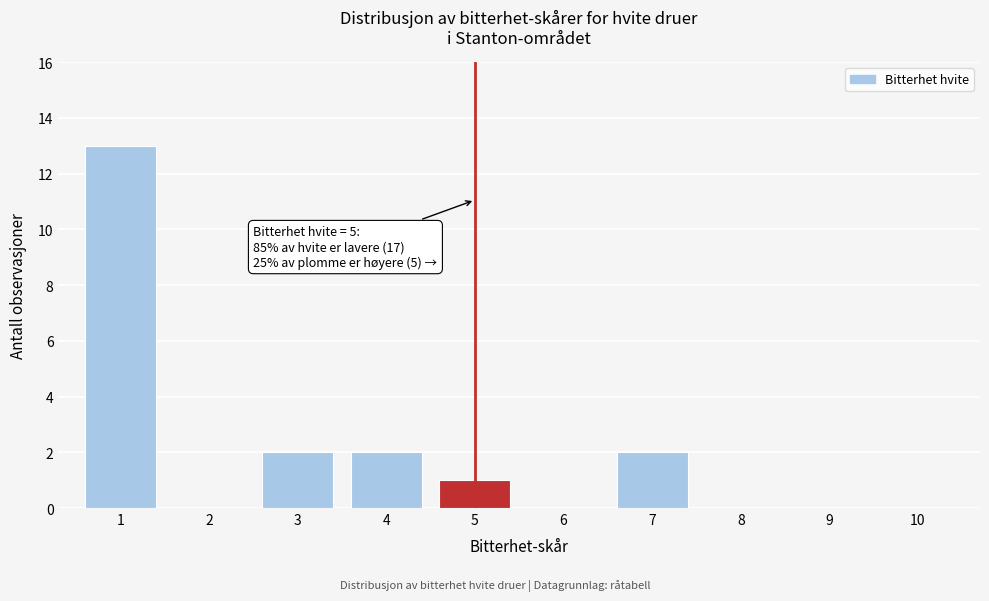

Reading left to right, extract all data points from this chart.

1=13	2=0	3=2	4=2	5=1	6=0	7=2	8=0	9=0	10=0